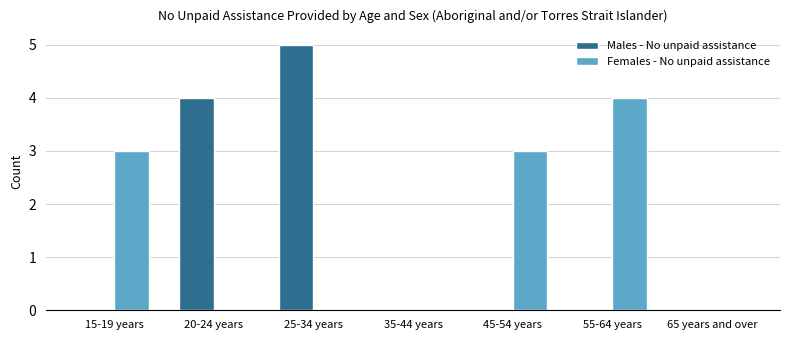

Reading right to left, what are all the values shown in this chart?

Males - No unpaid assistance: 65 years and over=0	55-64 years=0	45-54 years=0	35-44 years=0	25-34 years=5	20-24 years=4	15-19 years=0
Females - No unpaid assistance: 65 years and over=0	55-64 years=4	45-54 years=3	35-44 years=0	25-34 years=0	20-24 years=0	15-19 years=3